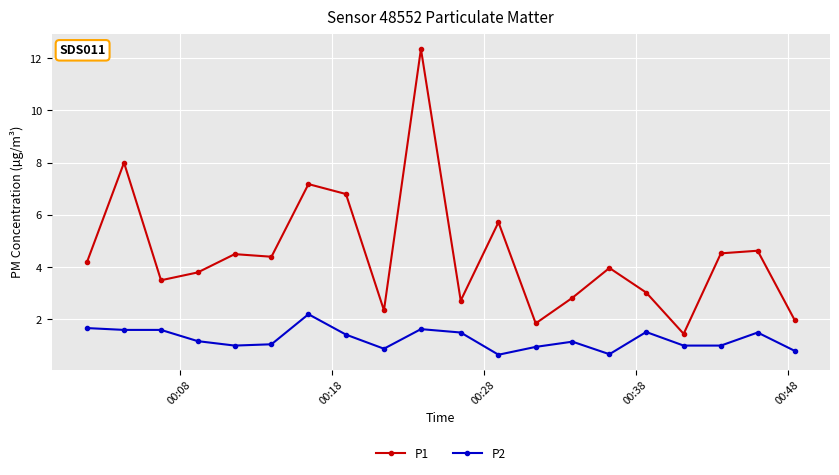

Which series has the largest total across all categories?

P1